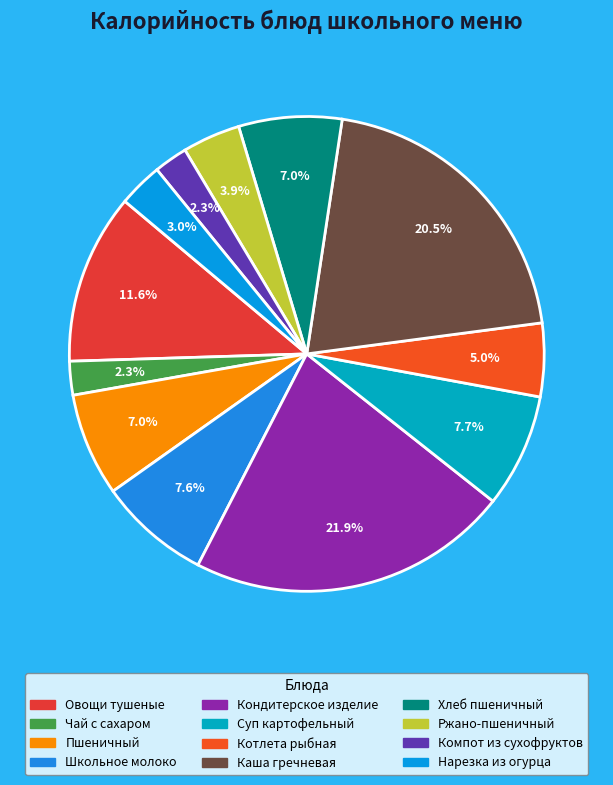

How much of the chart is everything except Каша гречневая?

79.5%